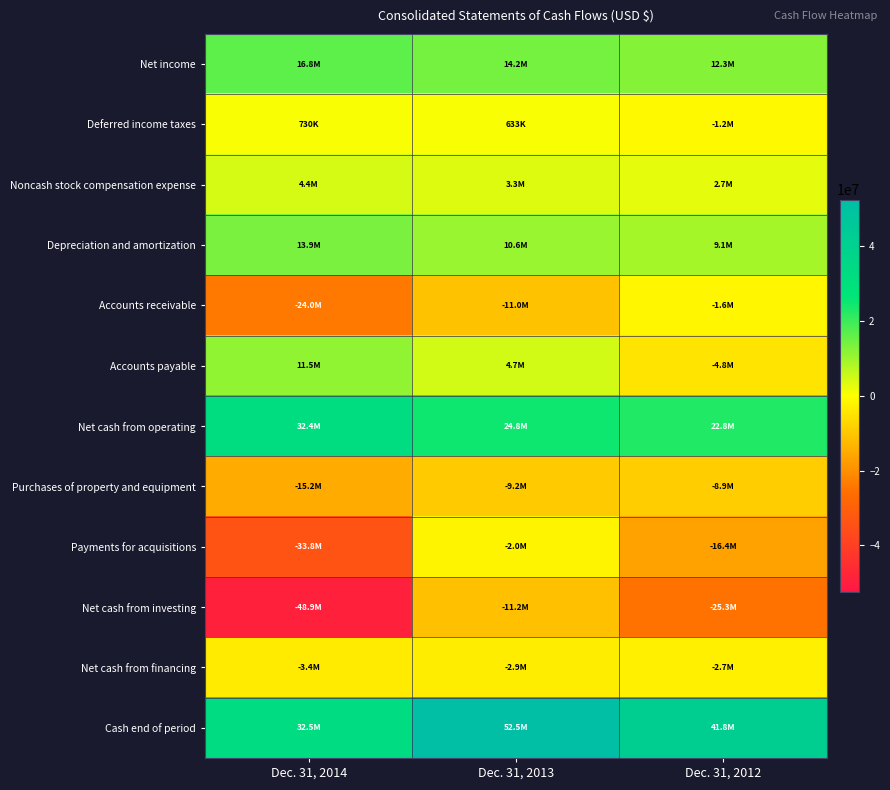

At which category is the sum across all series the highest?

Dec. 31, 2013